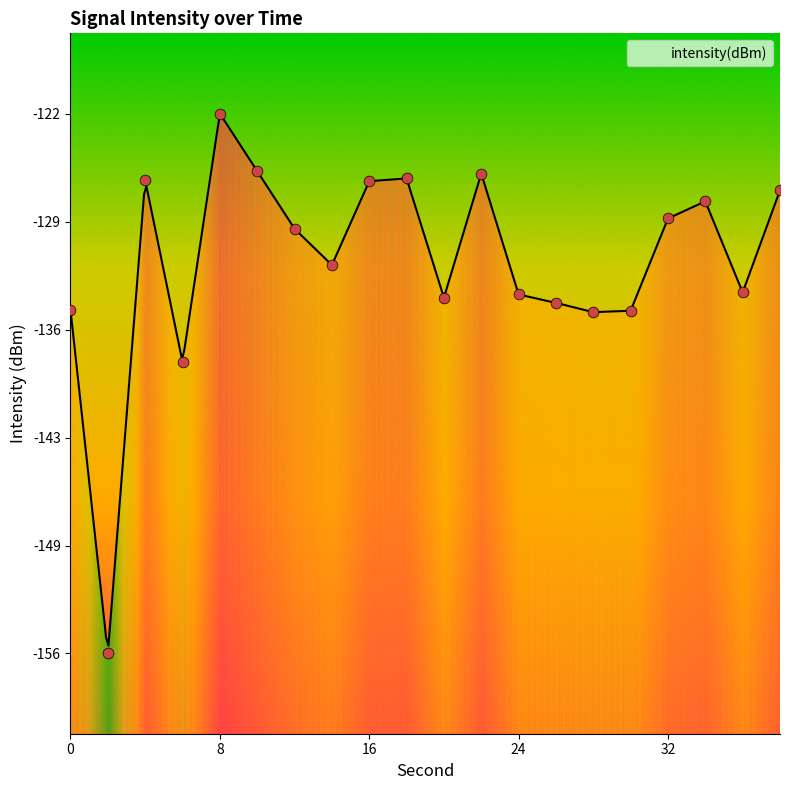

Between 36 and 10, which is larger?

10